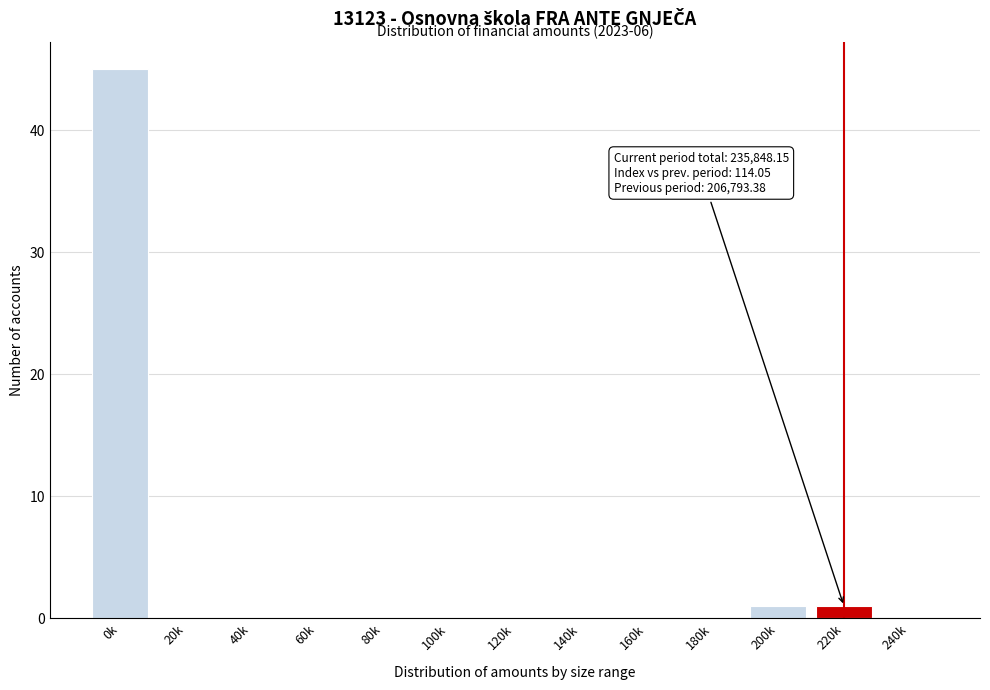

Reading left to right, list all the values displayed in this chart.

0k=45	20k=0	40k=0	60k=0	80k=0	100k=0	120k=0	140k=0	160k=0	180k=0	200k=1	220k=1	240k=0